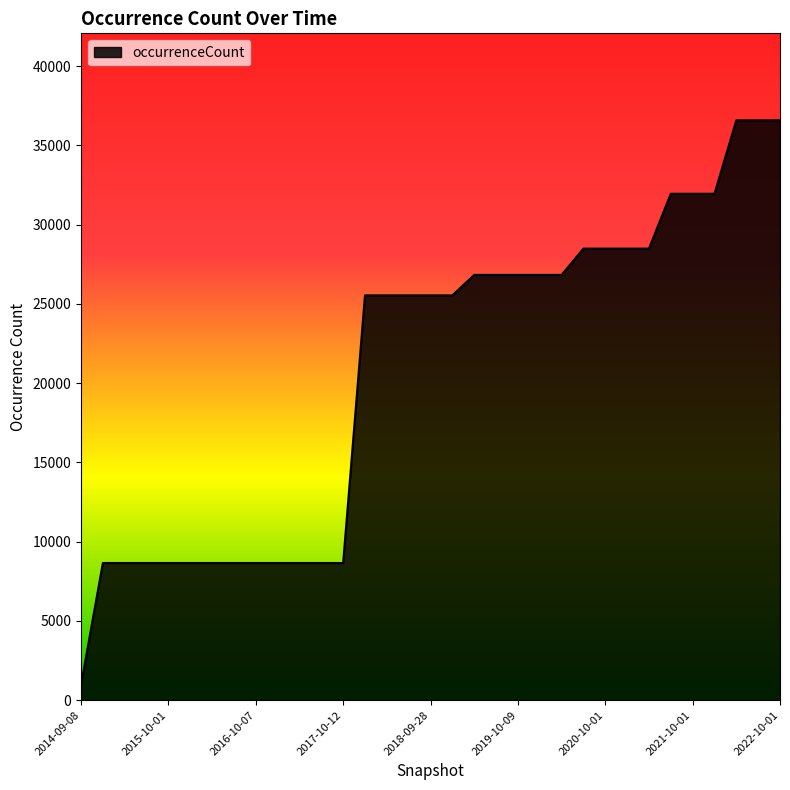

What is the difference between the maximum and minimum values?

35601